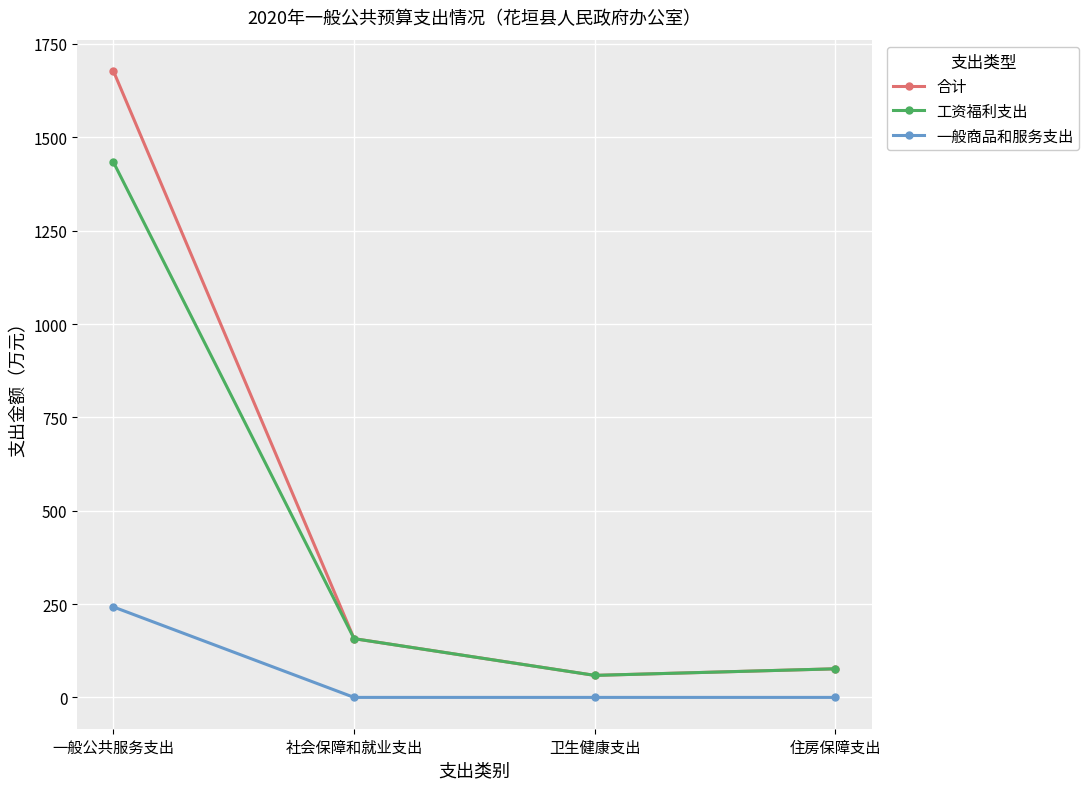

Does the chart have visible grid lines?

Yes